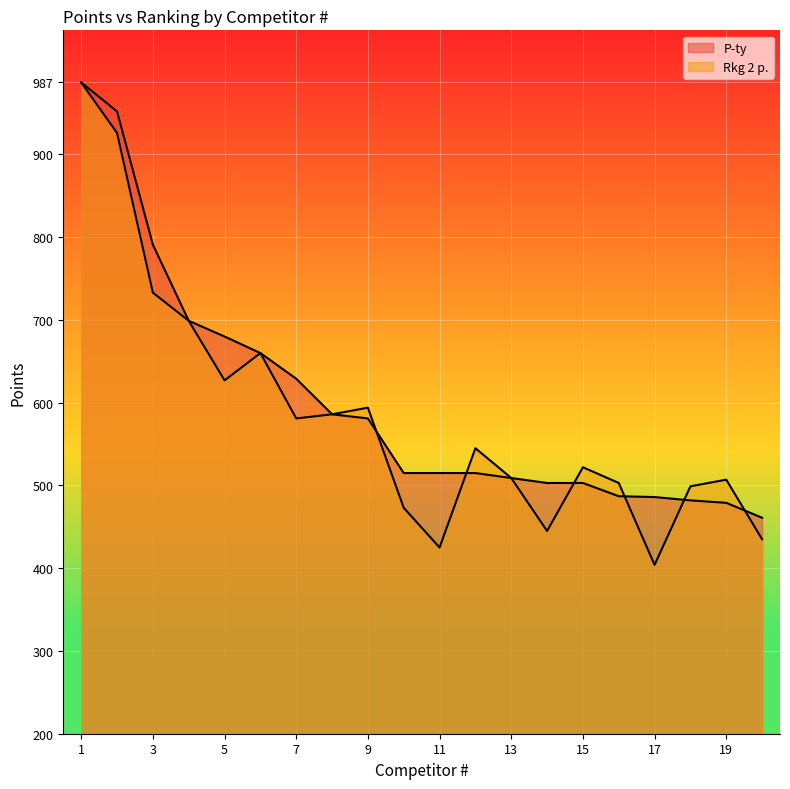

At which category does the chart reach its peak across all series?

1